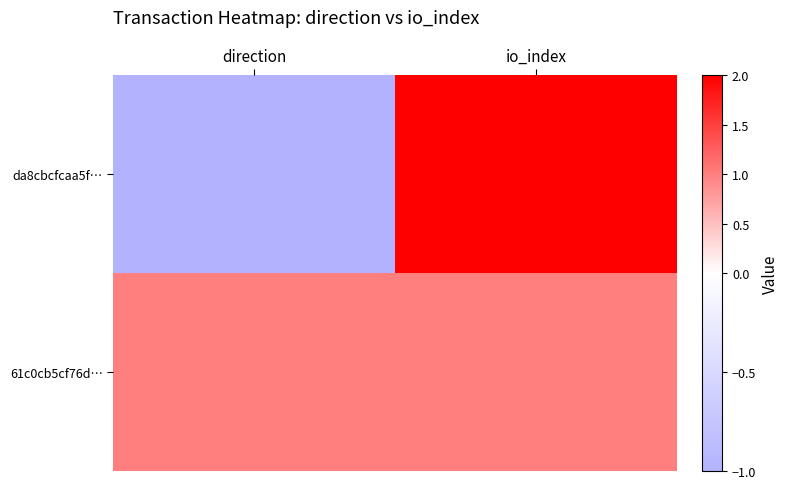

What is the minimum value shown in the chart?

-1